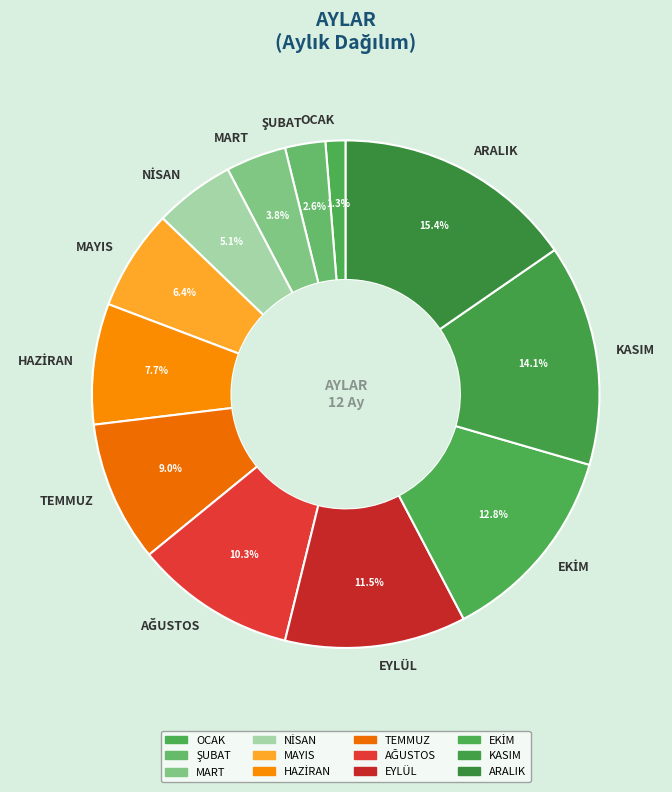

What is the ratio of the value at TEMMUZ to the value at ARALIK?

0.6